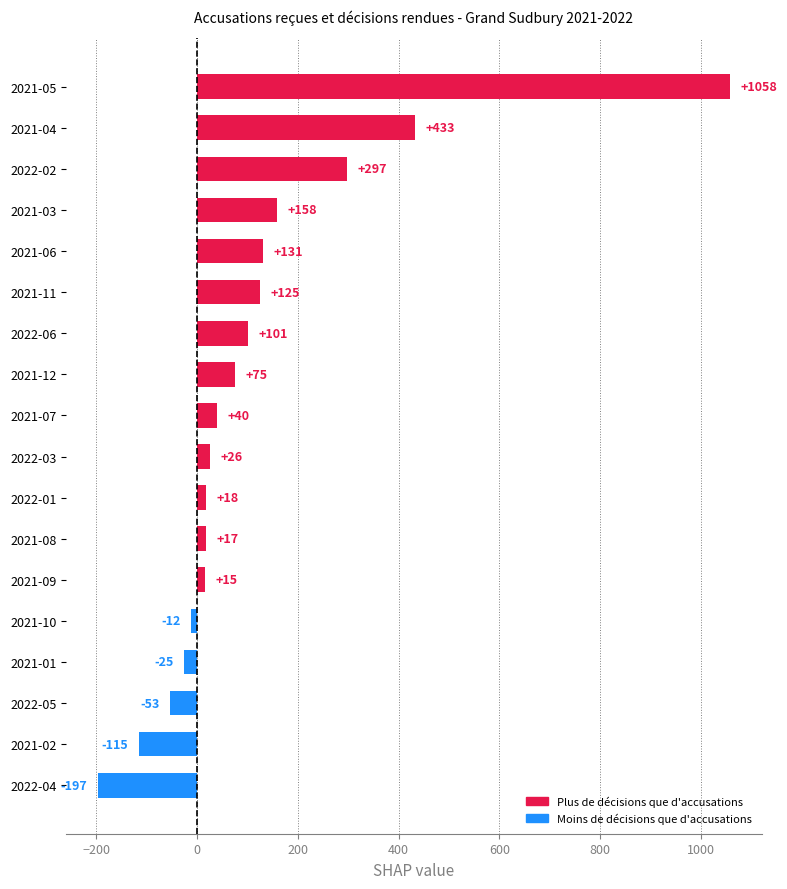

Reading top to bottom, transcribe all the data shown in this chart.

2021-05=1058	2021-04=433	2022-02=297	2021-03=158	2021-06=131	2021-11=125	2022-06=101	2021-12=75	2021-07=40	2022-03=26	2022-01=18	2021-08=17	2021-09=15	2021-10=-12	2021-01=-25	2022-05=-53	2021-02=-115	2022-04=-197